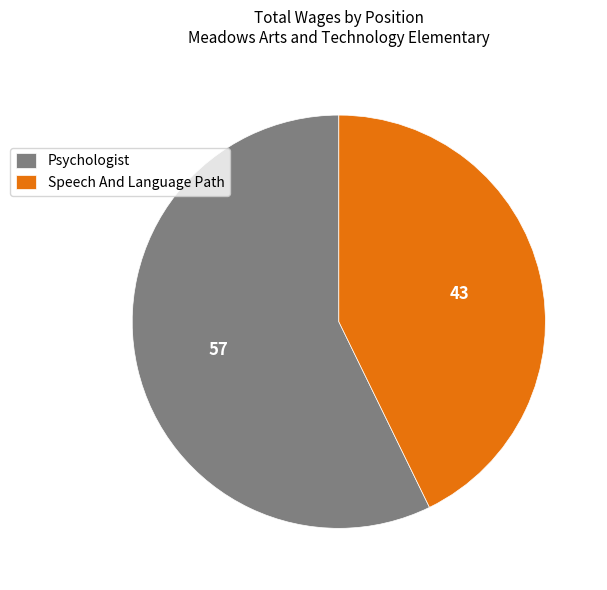

Which category has the biggest portion of the pie?

Psychologist